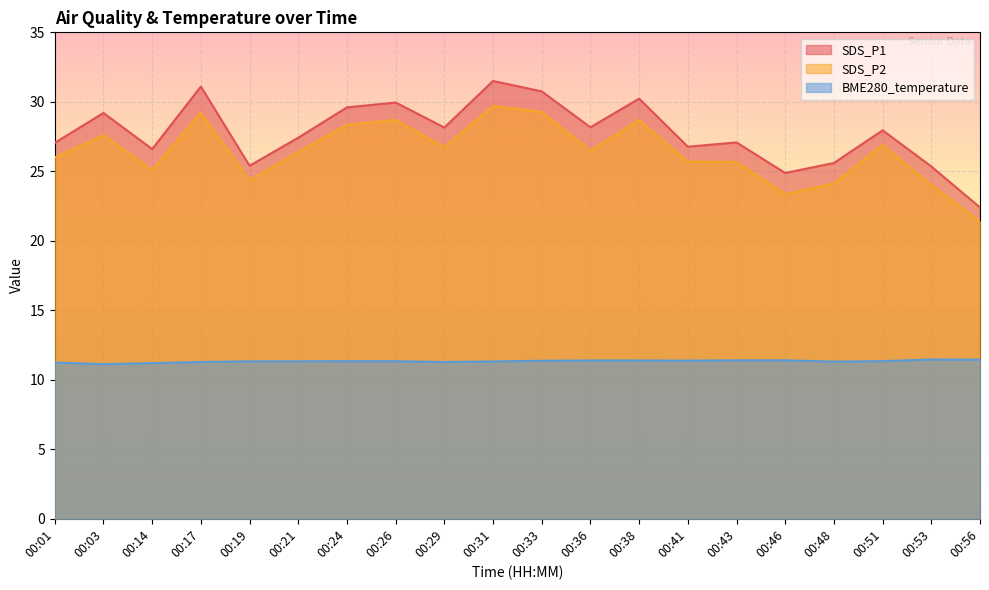

Reading left to right, list all the values displayed in this chart.

SDS_P1: 00:01=27.1	00:03=29.2	00:14=26.6	00:17=31.1	00:19=25.4	00:21=27.4	00:24=29.6	00:26=29.9	00:29=28.1	00:31=31.5	00:33=30.8	00:36=28.2	00:38=30.2	00:41=26.8	00:43=27.1	00:46=24.9	00:48=25.6	00:51=27.9	00:53=25.4	00:56=22.4
SDS_P2: 00:01=26.0	00:03=27.6	00:14=25.1	00:17=29.2	00:19=24.4	00:21=26.4	00:24=28.4	00:26=28.7	00:29=26.7	00:31=29.7	00:33=29.3	00:36=26.5	00:38=28.7	00:41=25.7	00:43=25.7	00:46=23.4	00:48=24.1	00:51=26.9	00:53=24.0	00:56=21.4
BME280_temperature: 00:01=11.2	00:03=11.1	00:14=11.2	00:17=11.3	00:19=11.3	00:21=11.3	00:24=11.3	00:26=11.3	00:29=11.3	00:31=11.3	00:33=11.4	00:36=11.4	00:38=11.4	00:41=11.4	00:43=11.4	00:46=11.4	00:48=11.3	00:51=11.3	00:53=11.5	00:56=11.4